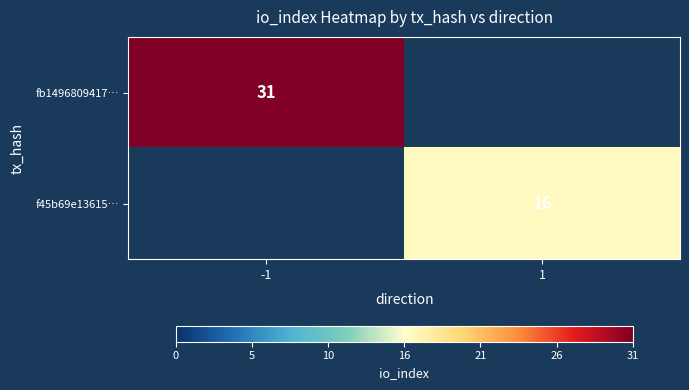

The value of f45b69e13615… at 1 is 10. True or false?

False